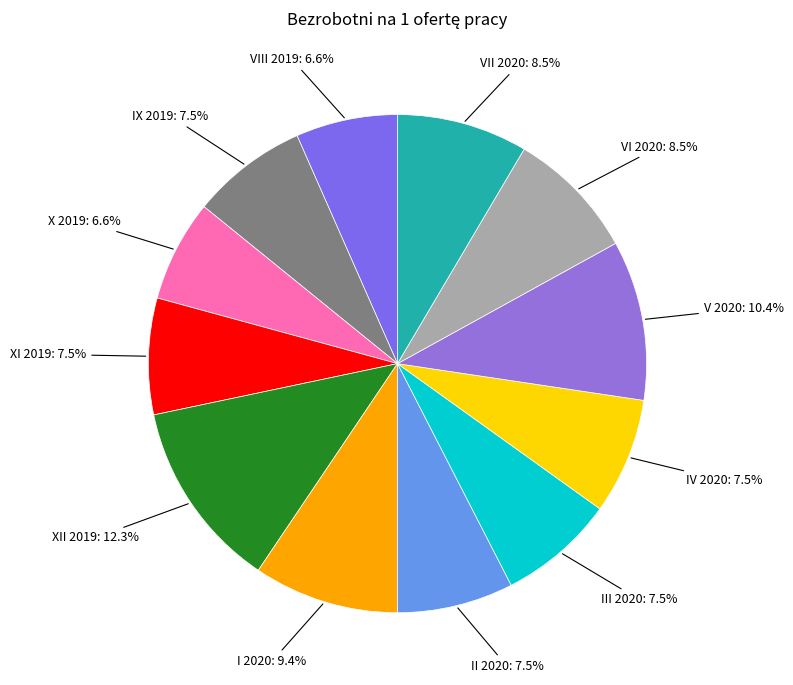

To the nearest percent, what is the average slice percentage?

8%